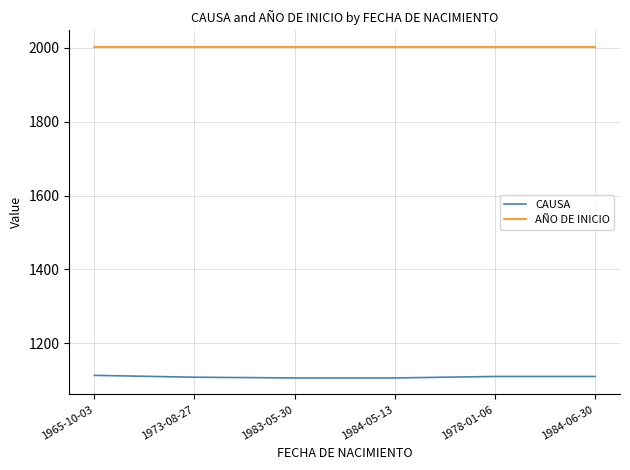

What is the total value across all series at 1984-05-13?

3109